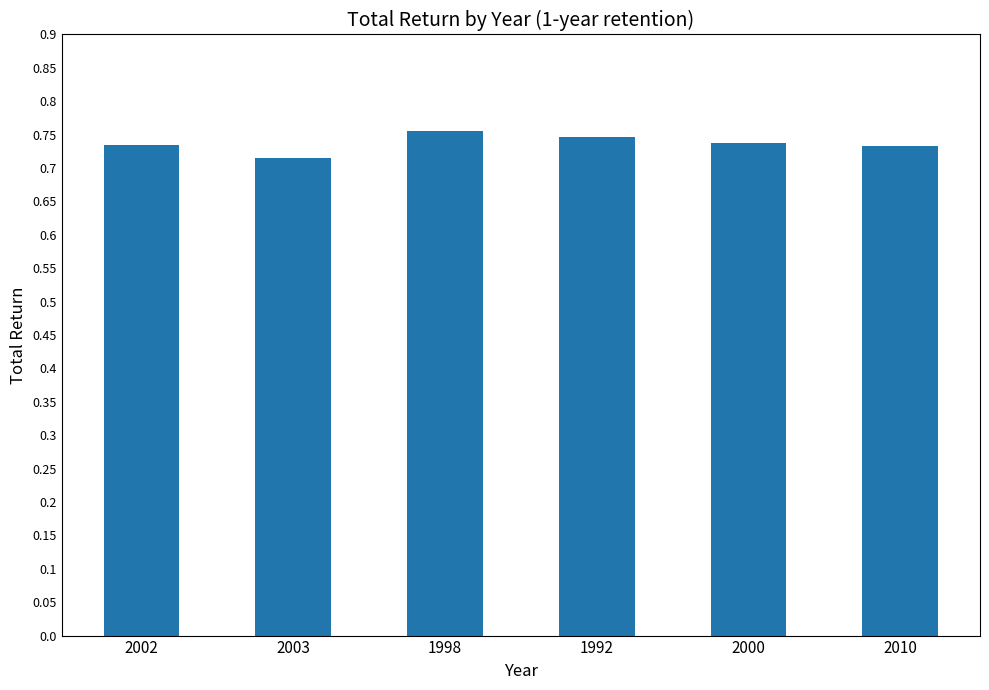

Is it true that the value at 2010 is 1.2?

False